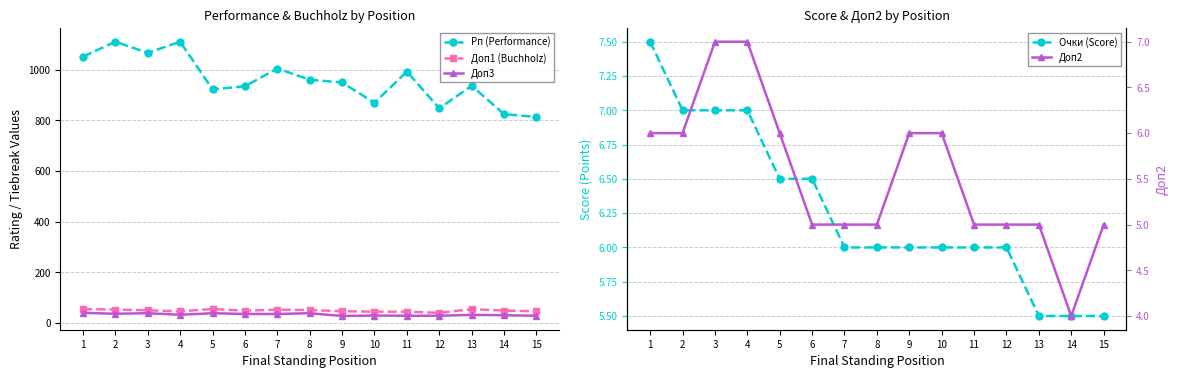

What is the minimum value for Доп2?

4.0